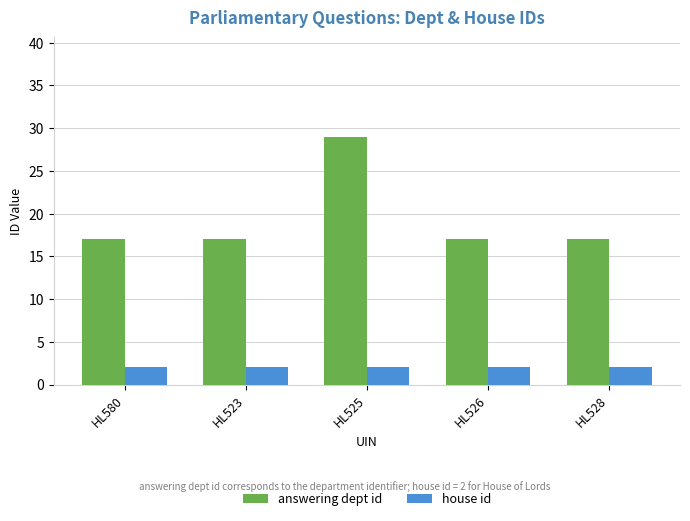

Is the value of house id at HL525 greater than the value of answering dept id at HL580?

No